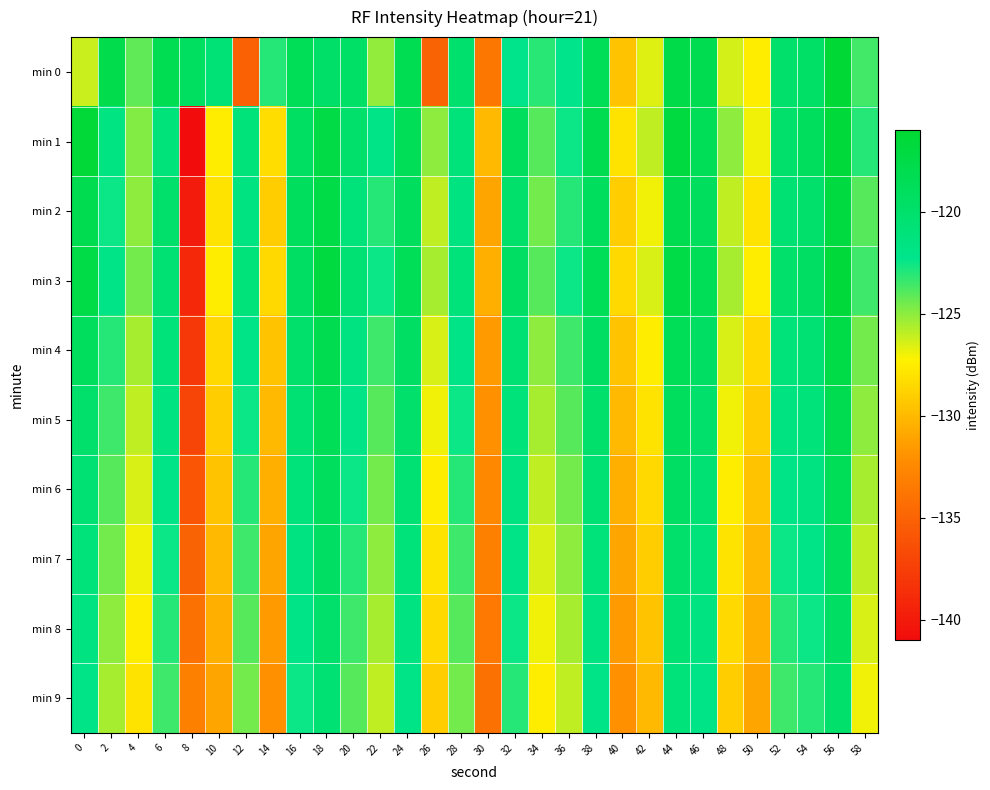

Reading right to left, what are all the values shown in this chart?

min 0: 58=-123.5	56=-116.2	54=-119.7	52=-120.0	50=-127.5	48=-126.4	46=-118.0	44=-117.6	42=-126.6	40=-129.5	38=-118.6	36=-122.2	34=-123.1	32=-122.2	30=-133.7	28=-120.0	26=-135.0	24=-118.3	22=-125.1	20=-119.7	18=-119.8	16=-118.7	14=-123.0	12=-135.2	10=-120.8	8=-119.1	6=-118.3	4=-124.2	2=-117.8	0=-126.2
min 1: 58=-123.0	56=-116.5	54=-119.0	52=-120.0	50=-127.0	48=-125.0	46=-118.5	44=-117.0	42=-126.0	40=-128.0	38=-118.0	36=-122.5	34=-124.0	32=-119.0	30=-130.0	28=-121.0	26=-125.0	24=-118.5	22=-122.0	20=-120.0	18=-117.4	16=-119.4	14=-128.3	12=-121.0	10=-127.4	8=-141.0	6=-121.1	4=-124.8	2=-121.6	0=-116.3
min 2: 58=-124.0	56=-117.0	54=-120.0	52=-120.5	50=-128.0	48=-126.0	46=-119.0	44=-118.0	42=-127.0	40=-129.0	38=-119.0	36=-123.0	34=-124.5	32=-120.0	30=-131.0	28=-121.5	26=-126.0	24=-119.0	22=-123.0	20=-121.0	18=-117.5	16=-119.0	14=-129.0	12=-121.5	10=-128.0	8=-140.0	6=-120.0	4=-125.0	2=-122.5	0=-118.0
min 3: 58=-123.5	56=-116.5	54=-119.5	52=-120.0	50=-127.5	48=-125.5	46=-118.5	44=-117.5	42=-126.5	40=-128.5	38=-118.5	36=-122.5	34=-124.0	32=-119.5	30=-130.5	28=-121.0	26=-125.5	24=-118.5	22=-122.5	20=-120.5	18=-117.0	16=-119.5	14=-128.5	12=-121.0	10=-127.5	8=-139.0	6=-120.5	4=-124.5	2=-122.0	0=-117.5
min 4: 58=-124.5	56=-117.5	54=-120.5	52=-121.0	50=-128.5	48=-126.5	46=-119.5	44=-118.5	42=-127.5	40=-129.5	38=-119.5	36=-123.5	34=-125.0	32=-120.5	30=-131.5	28=-122.0	26=-126.5	24=-119.5	22=-123.5	20=-121.5	18=-118.0	16=-120.0	14=-129.5	12=-122.0	10=-128.5	8=-138.0	6=-121.0	4=-125.5	2=-123.0	0=-119.0
min 5: 58=-125.0	56=-118.0	54=-121.0	52=-121.5	50=-129.0	48=-127.0	46=-120.0	44=-119.0	42=-128.0	40=-130.0	38=-120.0	36=-124.0	34=-125.5	32=-121.0	30=-132.0	28=-122.5	26=-127.0	24=-120.0	22=-124.0	20=-122.0	18=-118.5	16=-120.5	14=-130.0	12=-122.5	10=-129.0	8=-137.0	6=-121.5	4=-126.0	2=-123.5	0=-120.0
min 6: 58=-125.5	56=-118.5	54=-121.5	52=-122.0	50=-129.5	48=-127.5	46=-120.5	44=-119.5	42=-128.5	40=-130.5	38=-120.5	36=-124.5	34=-126.0	32=-121.5	30=-132.5	28=-123.0	26=-127.5	24=-120.5	22=-124.5	20=-122.5	18=-119.0	16=-121.0	14=-130.5	12=-123.0	10=-129.5	8=-136.0	6=-122.0	4=-126.5	2=-124.0	0=-120.5
min 7: 58=-126.0	56=-119.0	54=-122.0	52=-122.5	50=-130.0	48=-128.0	46=-121.0	44=-120.0	42=-129.0	40=-131.0	38=-121.0	36=-125.0	34=-126.5	32=-122.0	30=-133.0	28=-123.5	26=-128.0	24=-121.0	22=-125.0	20=-123.0	18=-119.5	16=-121.5	14=-131.0	12=-123.5	10=-130.0	8=-135.0	6=-122.5	4=-127.0	2=-124.5	0=-121.0
min 8: 58=-126.5	56=-119.5	54=-122.5	52=-123.0	50=-130.5	48=-128.5	46=-121.5	44=-120.5	42=-129.5	40=-131.5	38=-121.5	36=-125.5	34=-127.0	32=-122.5	30=-133.5	28=-124.0	26=-128.5	24=-121.5	22=-125.5	20=-123.5	18=-120.0	16=-122.0	14=-131.5	12=-124.0	10=-130.5	8=-134.0	6=-123.0	4=-127.5	2=-125.0	0=-121.5
min 9: 58=-127.0	56=-120.0	54=-123.0	52=-123.5	50=-131.0	48=-129.0	46=-122.0	44=-121.0	42=-130.0	40=-132.0	38=-122.0	36=-126.0	34=-127.5	32=-123.0	30=-134.0	28=-124.5	26=-129.0	24=-122.0	22=-126.0	20=-124.0	18=-120.5	16=-122.5	14=-132.0	12=-124.5	10=-131.0	8=-133.0	6=-123.5	4=-128.0	2=-125.5	0=-122.0